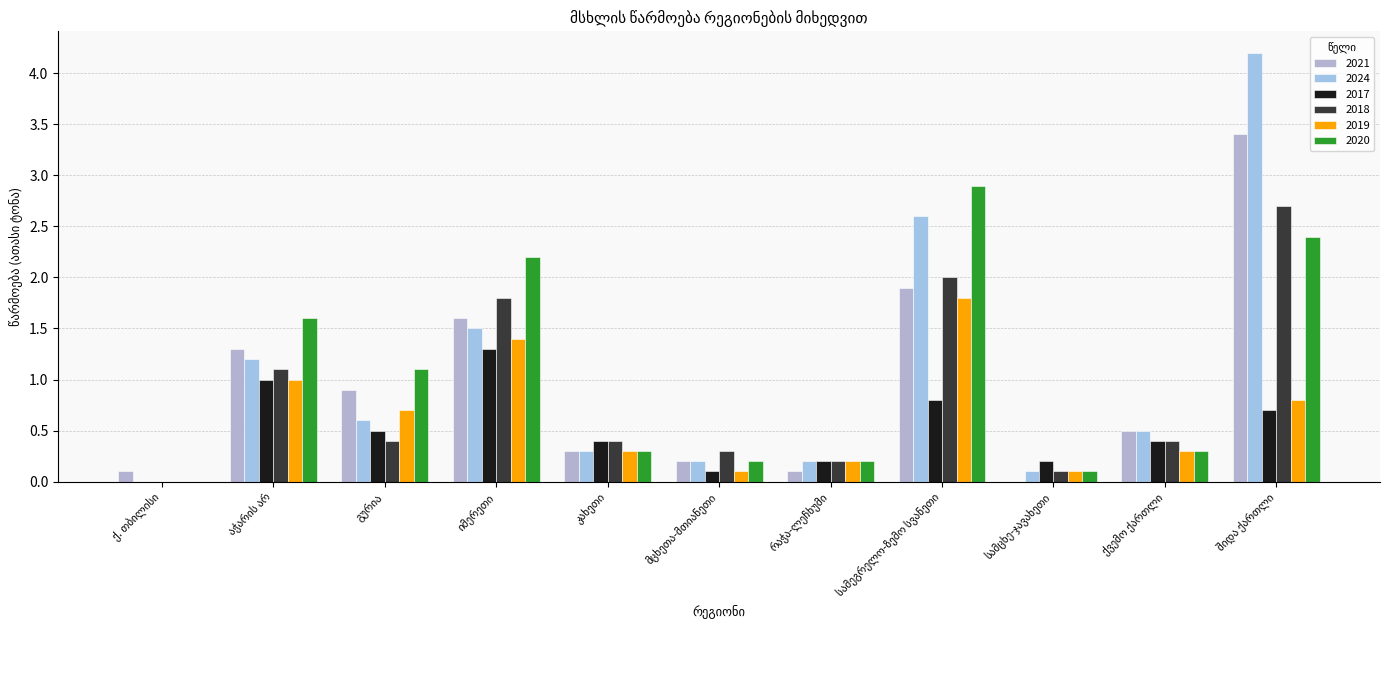

At which category does the chart reach its minimum across all series?

სამცხე-ჯავახეთი